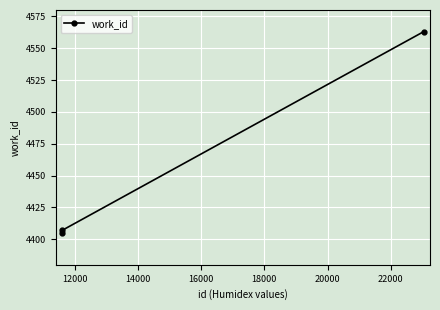

What is the value of the 1st point from the left?

4405